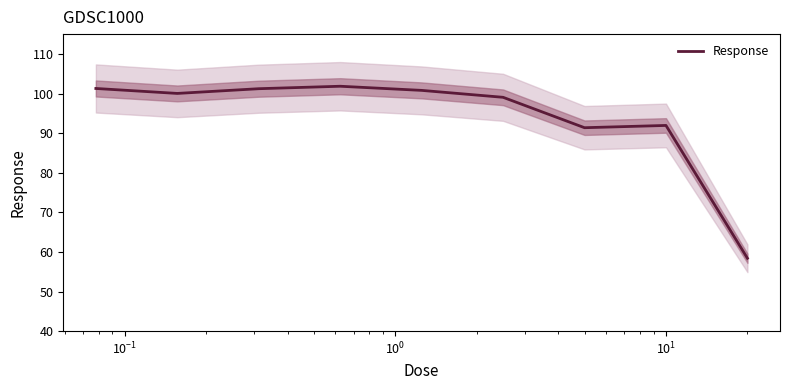

What is the highest value of the Response series?

101.8